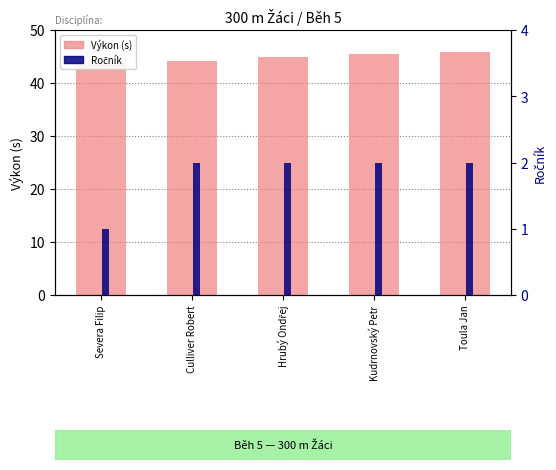

Reading left to right, transcribe all the data shown in this chart.

Výkon (s): 43.8	44.2	44.9	45.5	45.8
Ročník: 1.0	2.0	2.0	2.0	2.0